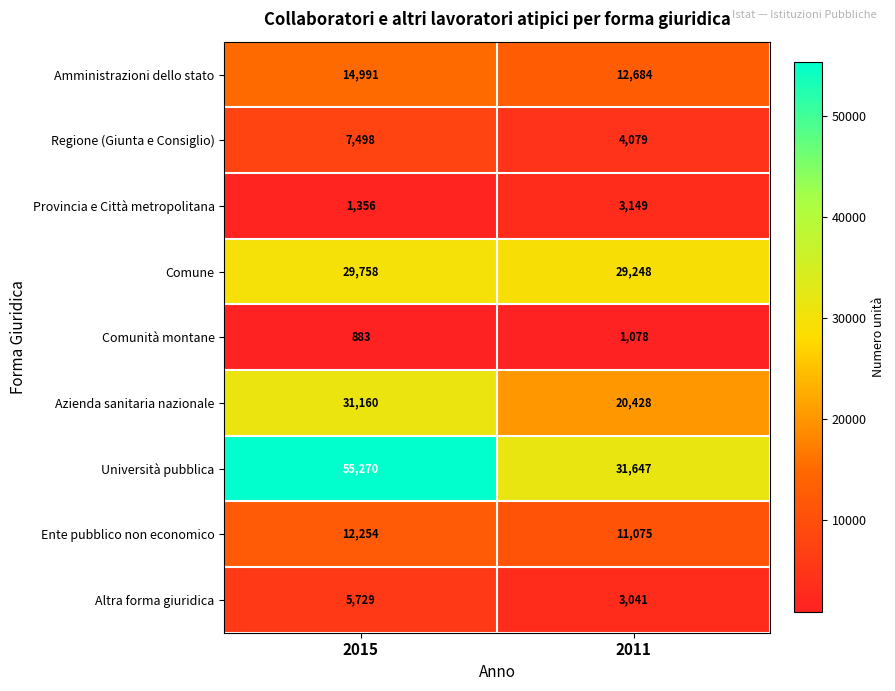

The Amministrazioni dello stato series shows 22816 at 2011. True or false?

False